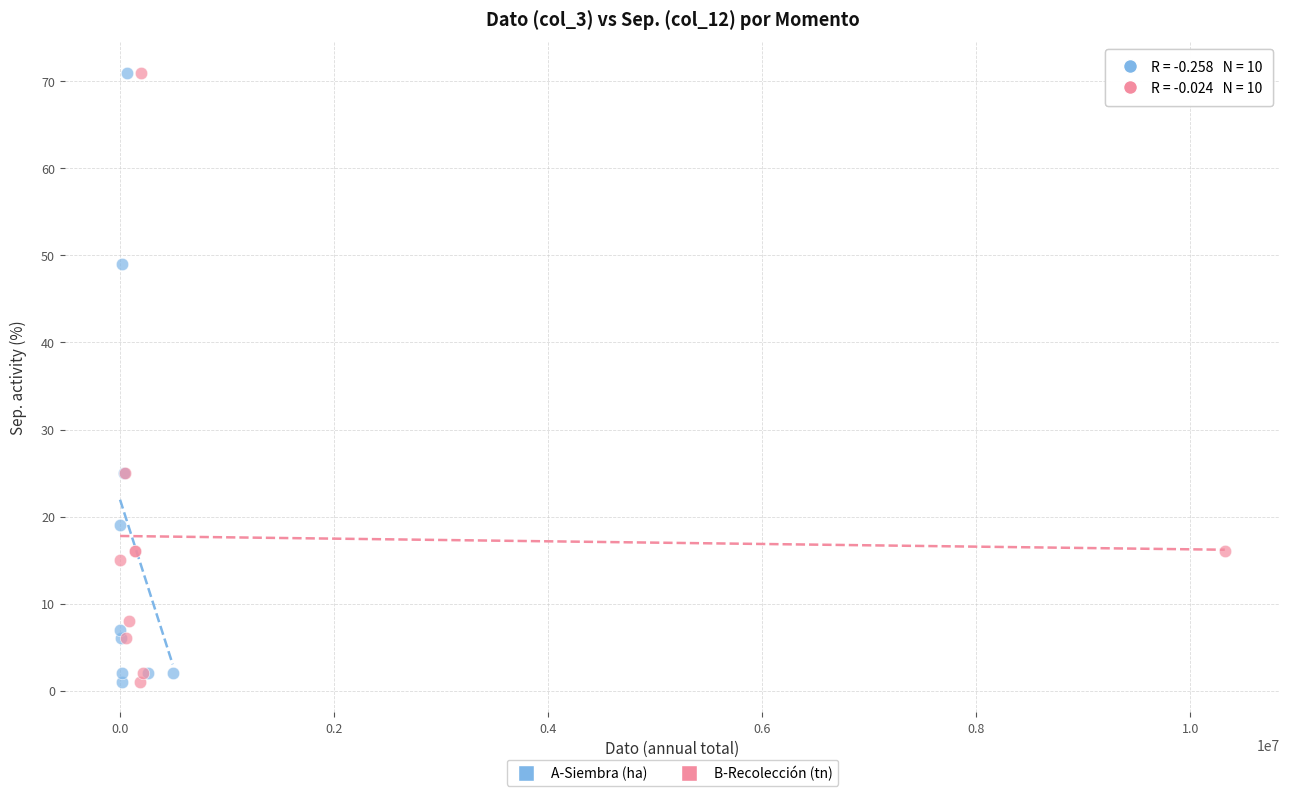

What are all the series names shown in the legend?

A-Siembra (ha), B-Recolección (tn)